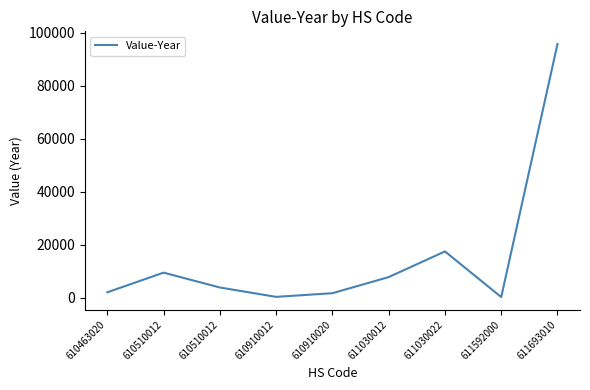

How many lines are shown in the chart?

1